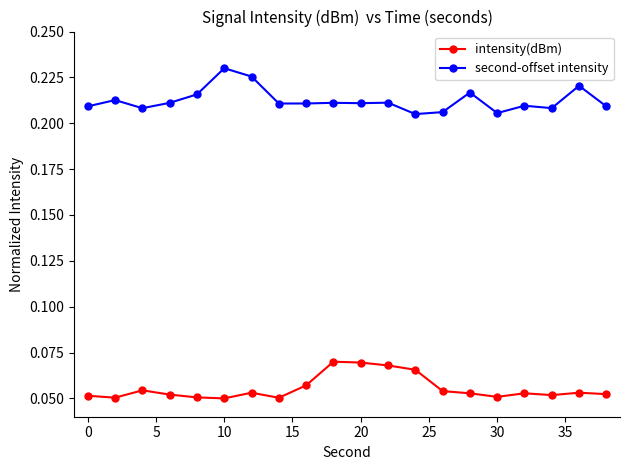

List the series in order of their overall mean, lowest first.

intensity(dBm), second-offset intensity